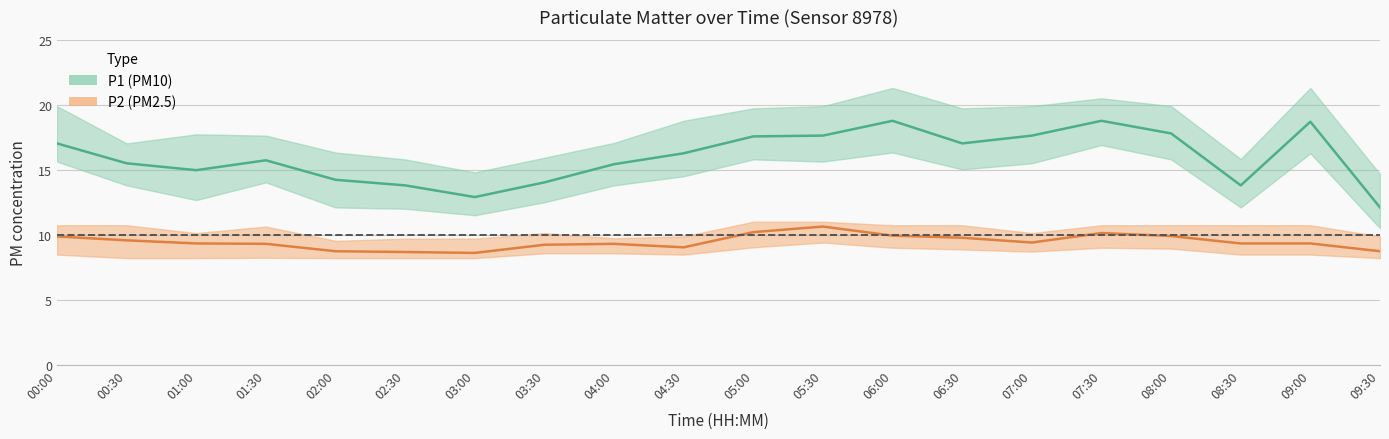

Which has a higher value, 01:30 or 01:00?

01:30